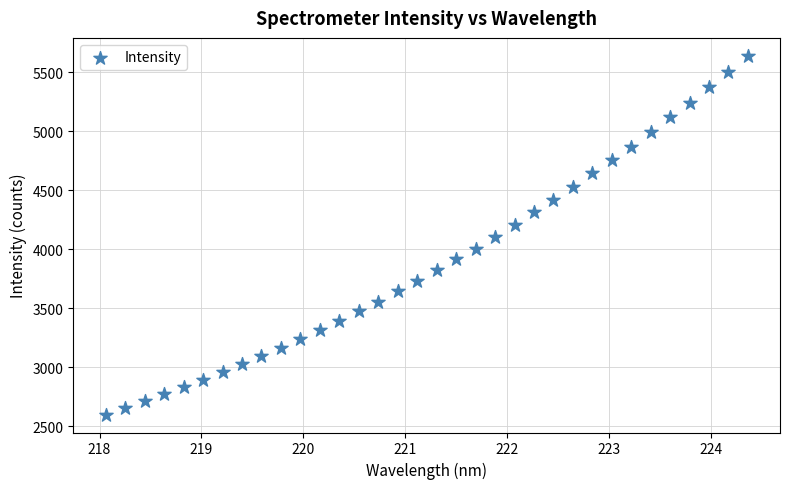

What is the range of Y values (max minus min)?

3042.9